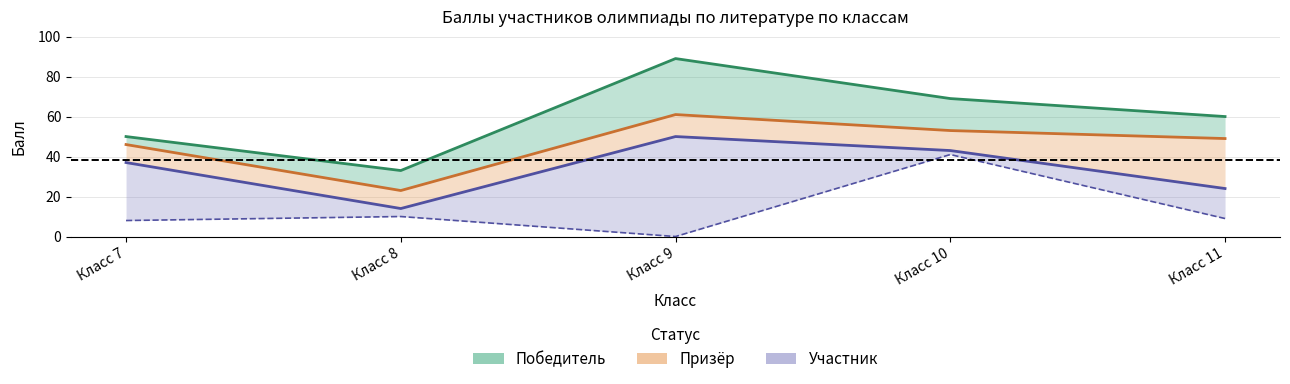

Reading left to right, extract all data points from this chart.

Победитель: 50	33	89	69	60
Призёр: 46	23	61	53	49
Участник_max: 37	14	50	43	24
Участник_min: 8	10	0	41	9